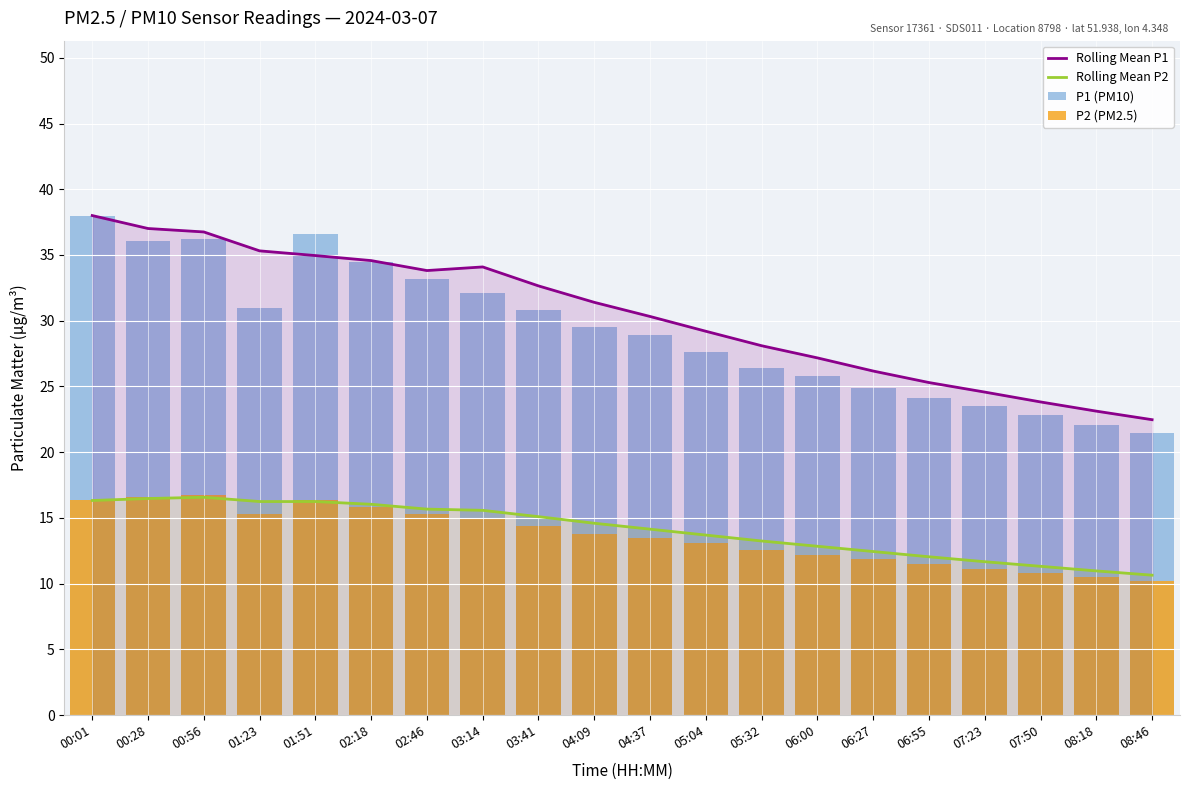

What is the label of the 17th bar from the left?

07:23